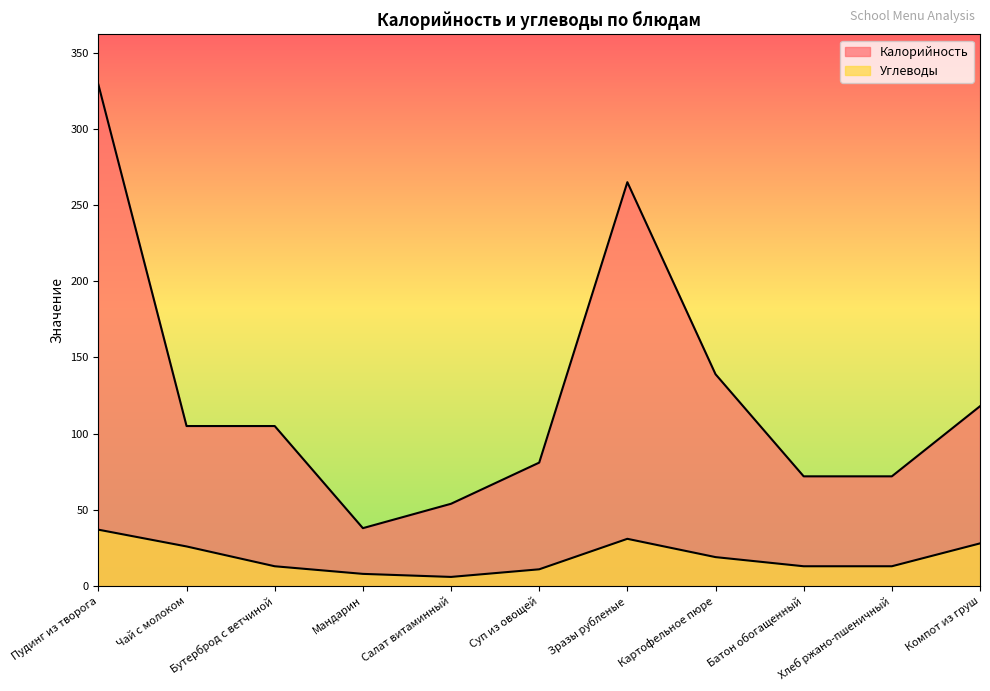

What is the difference between the maximum and minimum values in the Углеводы series?

31